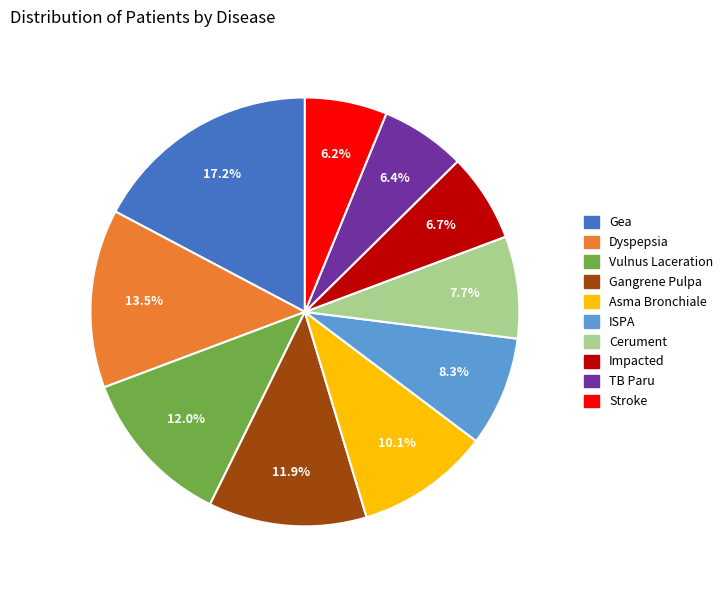

Approximately how many times larger is the value at Gangrene Pulpa compared to Dyspepsia?

0.9